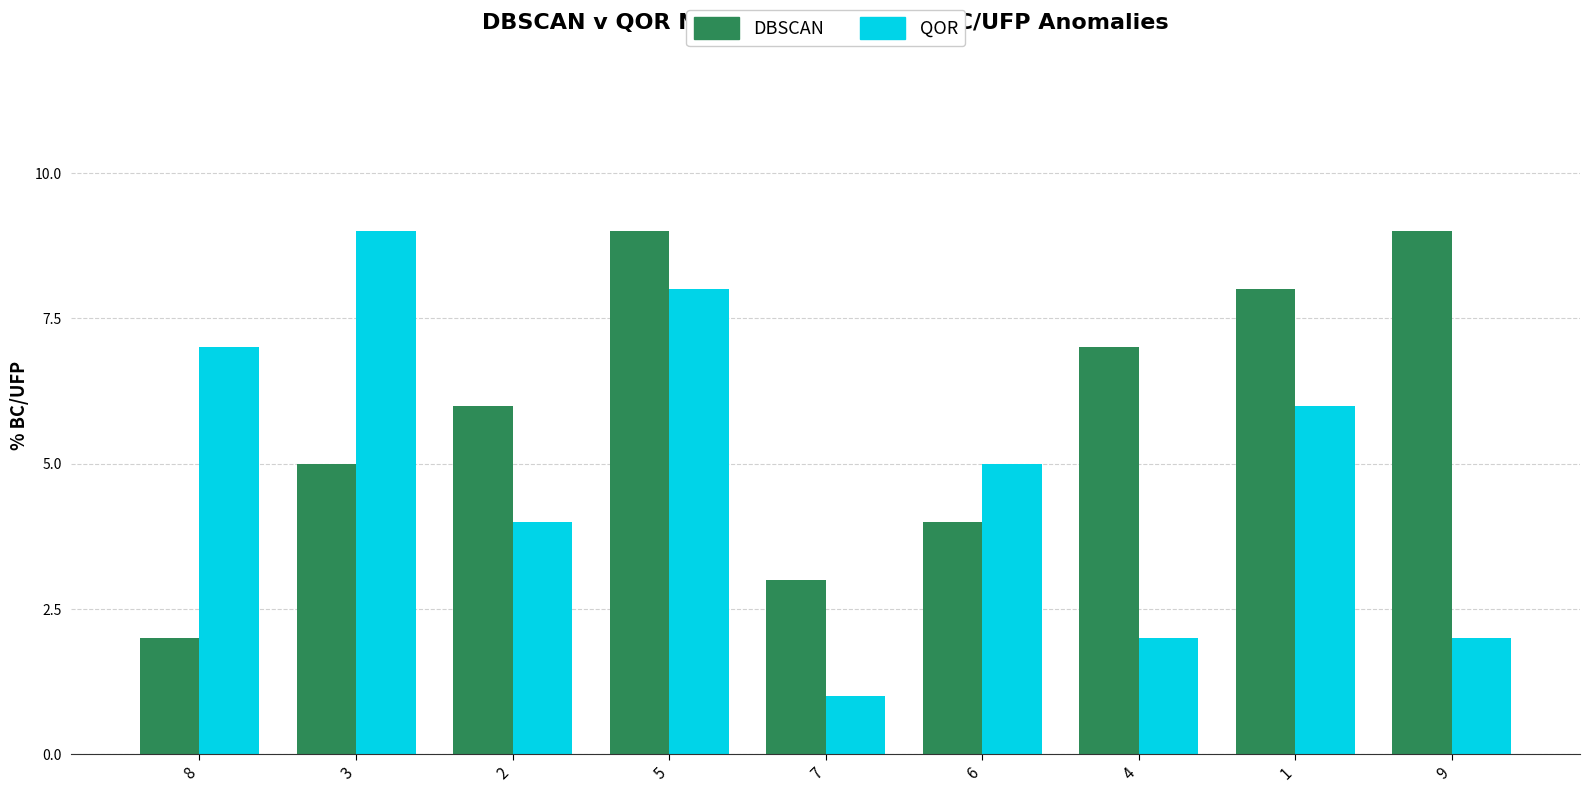

At which category is the sum across all series the highest?

5